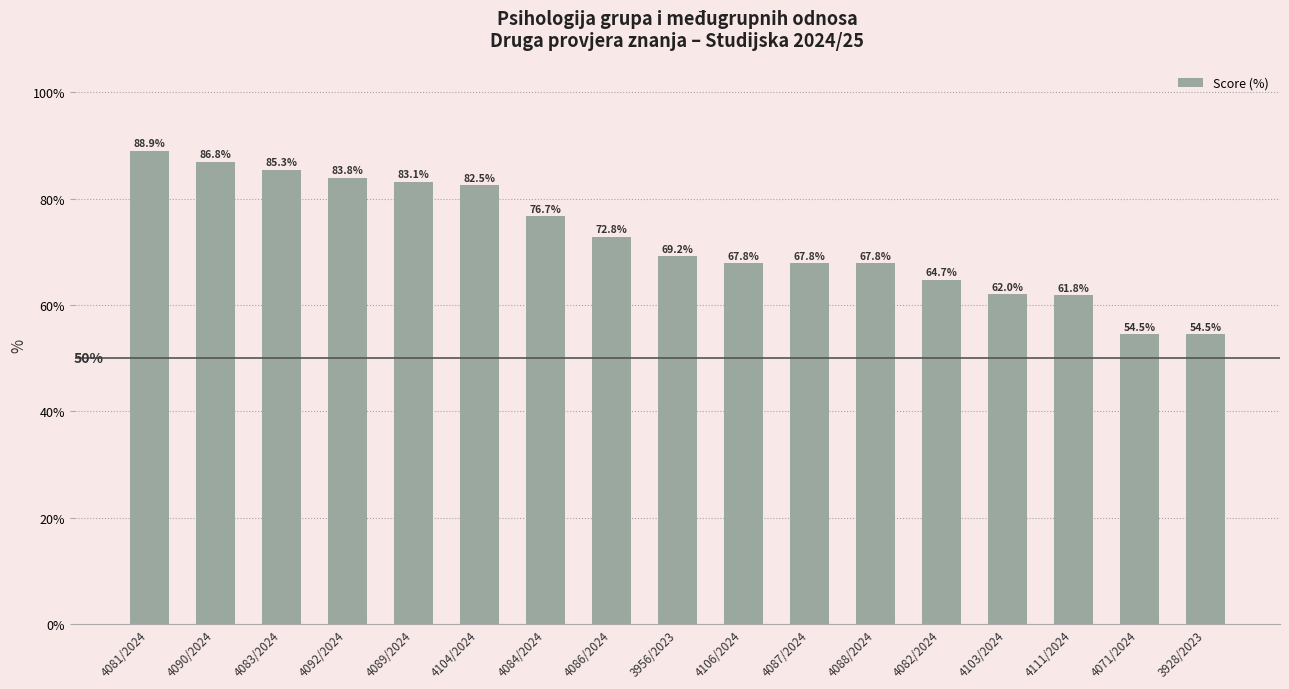

What position from the right is 4090/2024?

16